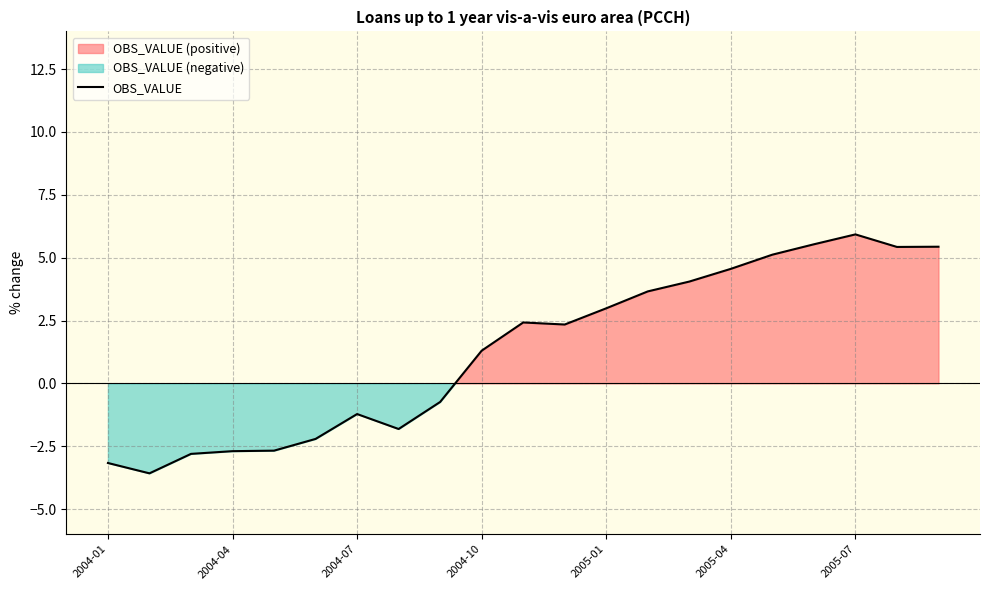

Where is OBS_VALUE nearest to the value 1?

2004-10